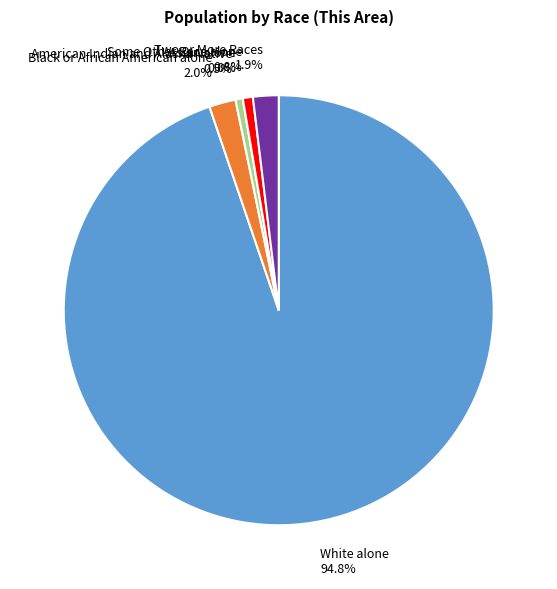

To the nearest percent, what is the combined percentage of Some Other Race alone and Black or African American alone?

3%